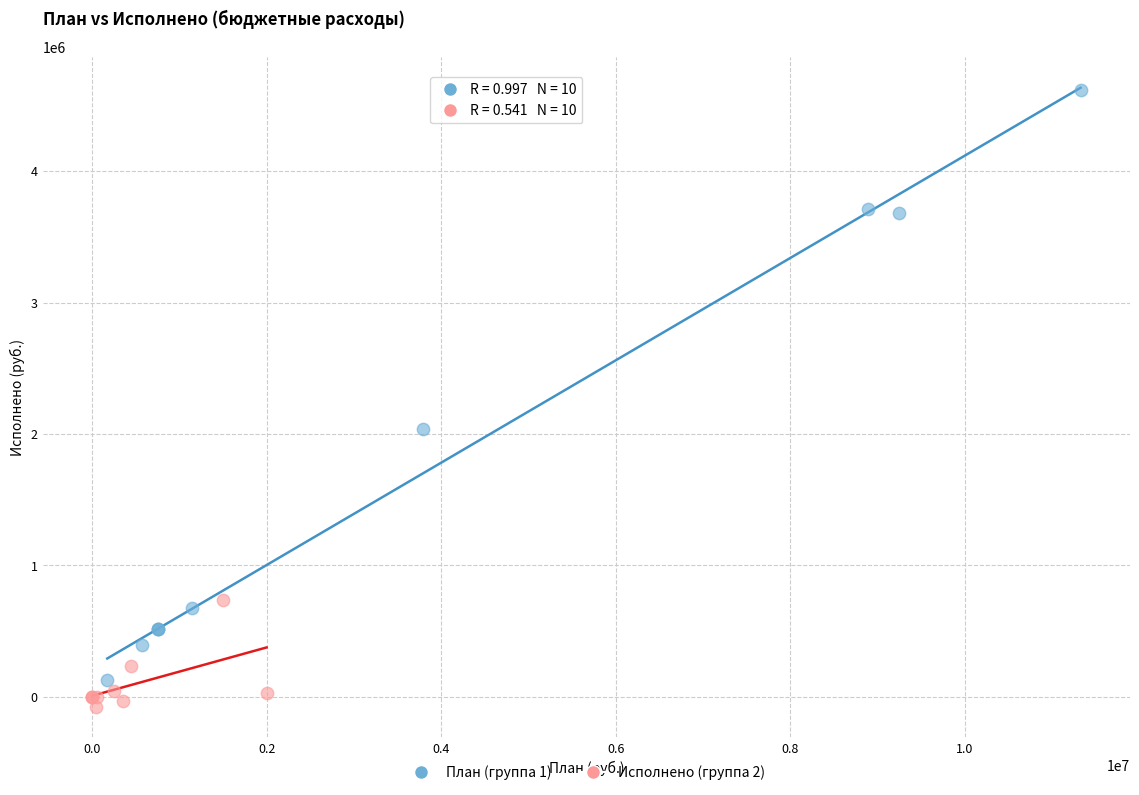

Which series contains the lowest Y value?

Исполнено (группа 2)